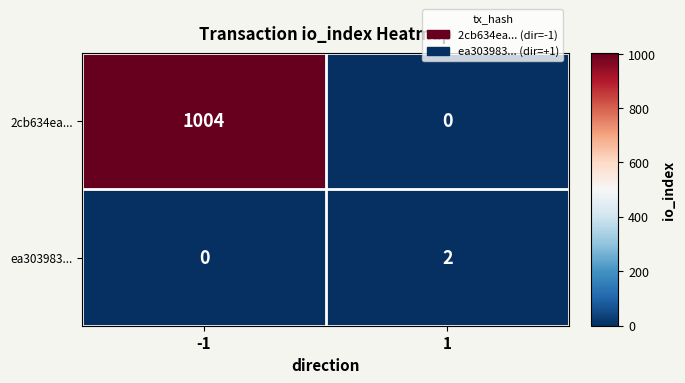

What is the highest value of the 2cb634ea... series?

1004